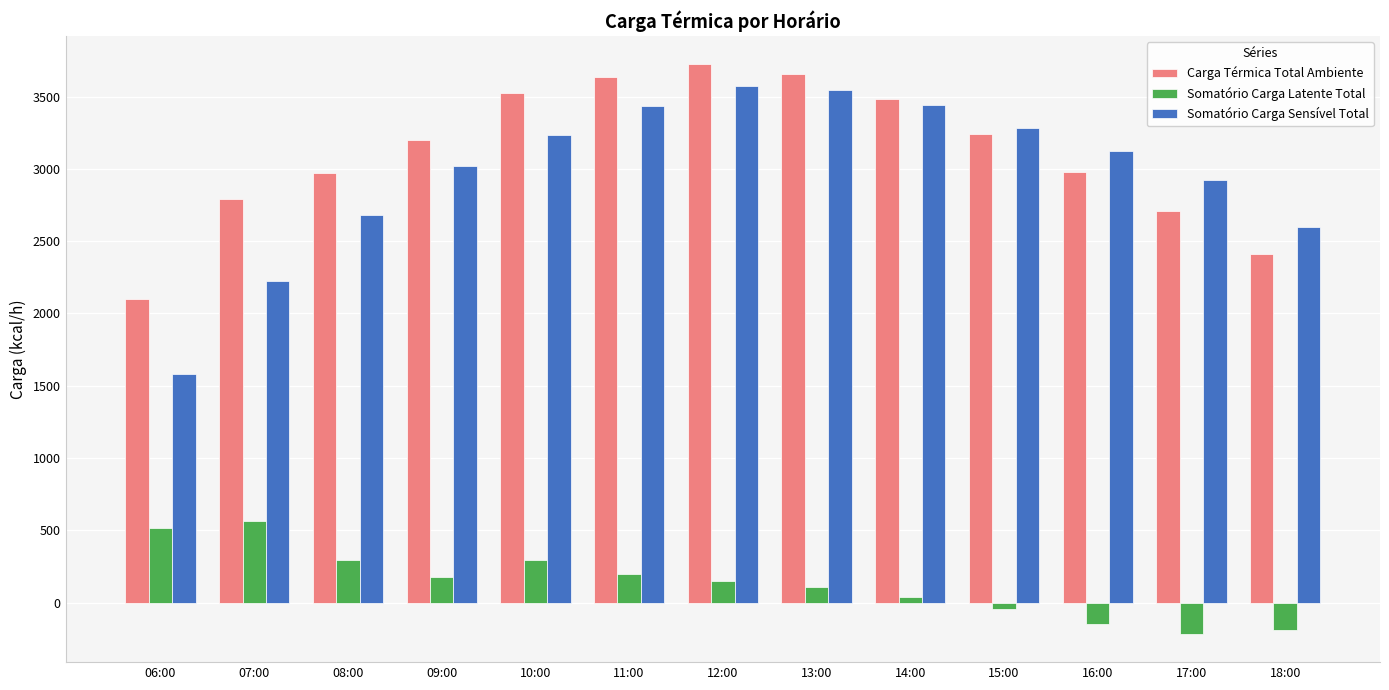

What is the sum of the Somatório Carga Sensível Total values at 17:00 and 07:00?

5153.1